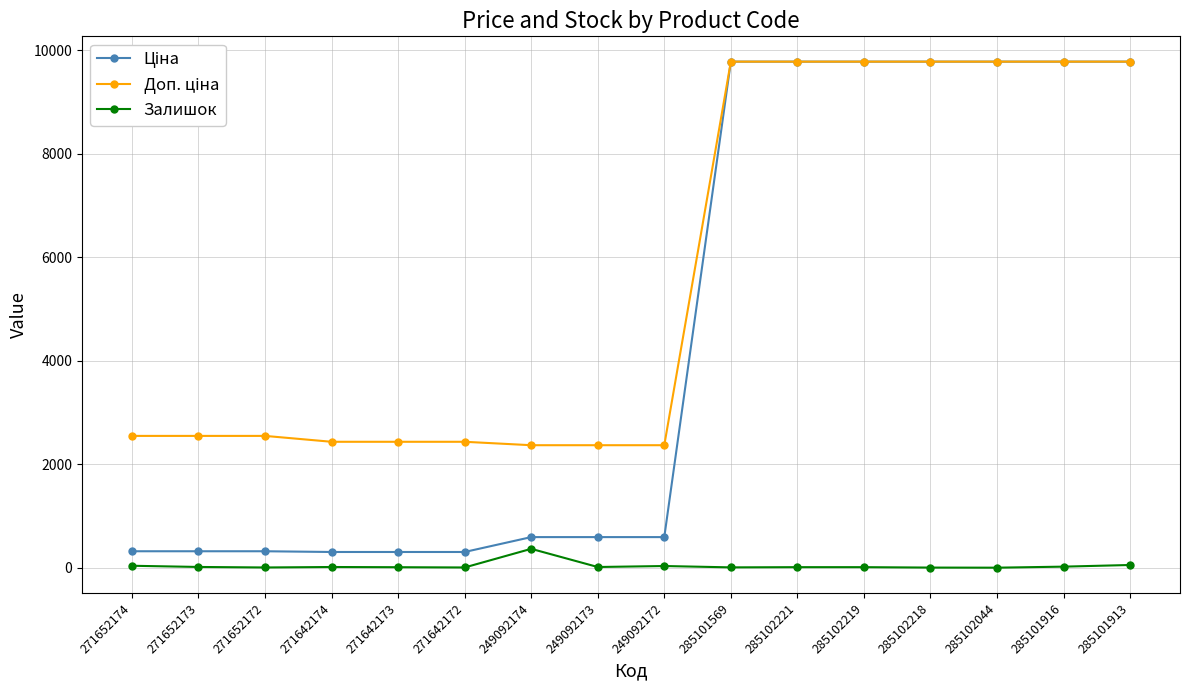

At which label does Залишок reach its peak?

249092174